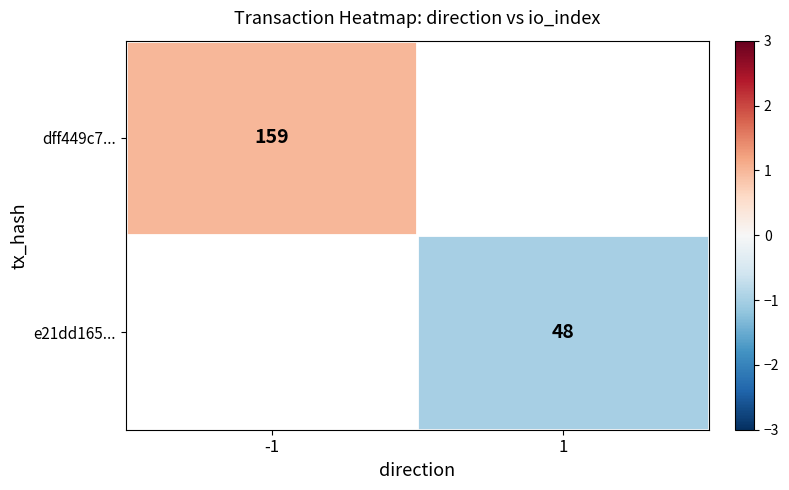

At how many categories does at least one series exceed 0?

1